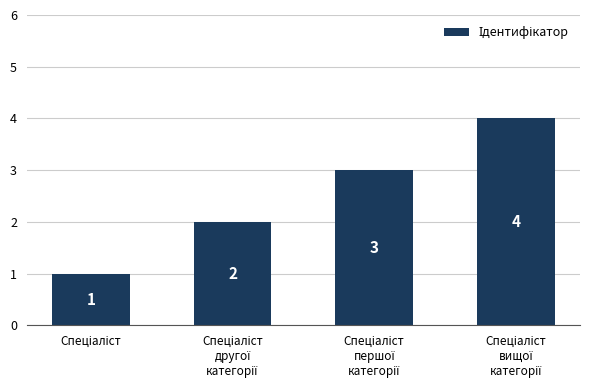

How many values are between 2 and 4?

3